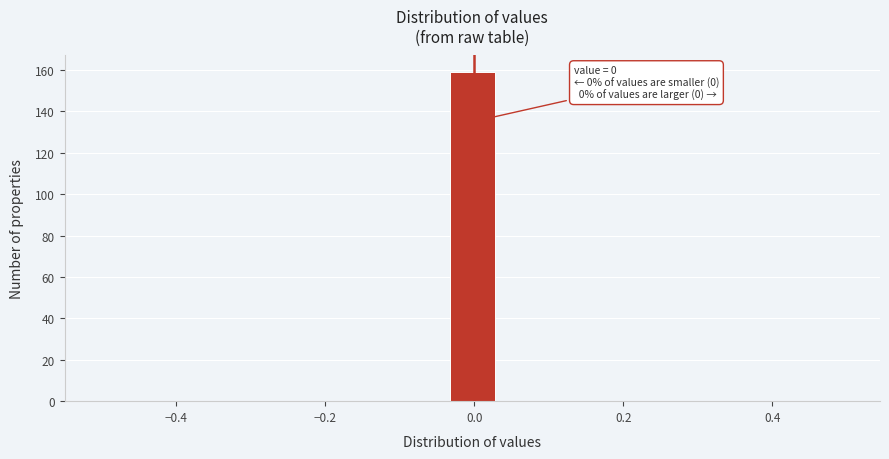

Around what value on the x-axis is the tallest bar? Give the approximate position of its centre, as read against the axis.

0.00